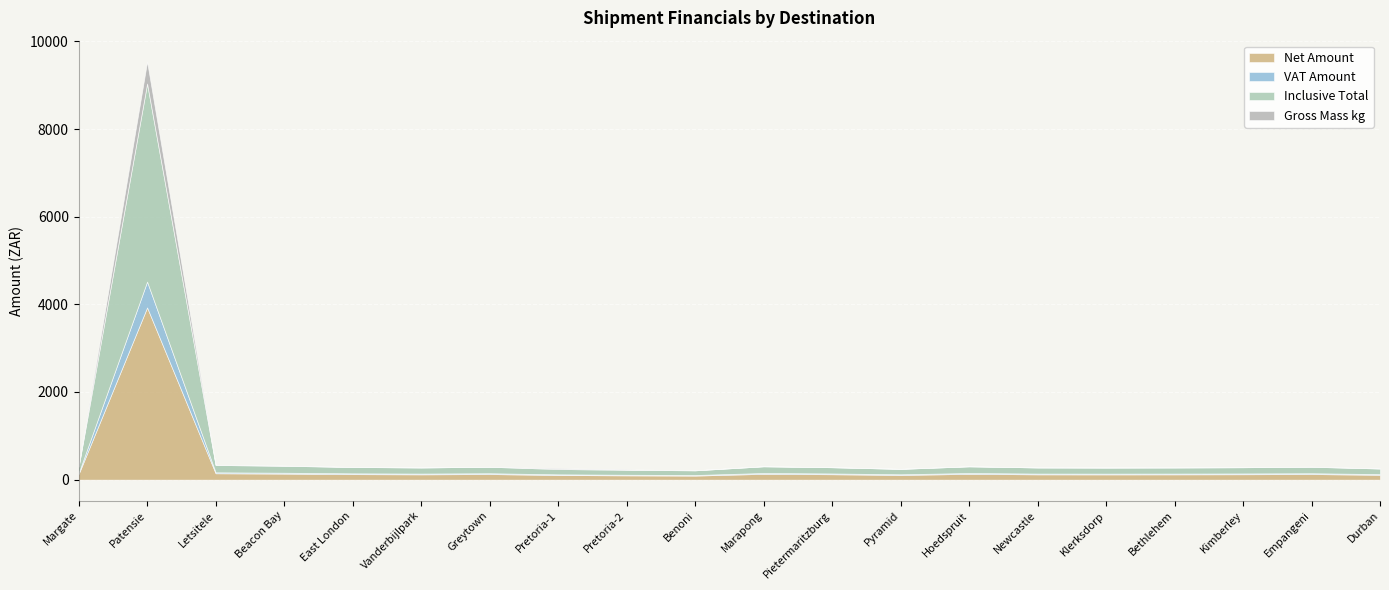

What are all the series names shown in the legend?

Net Amount, VAT Amount, Inclusive Total, Gross Mass kg